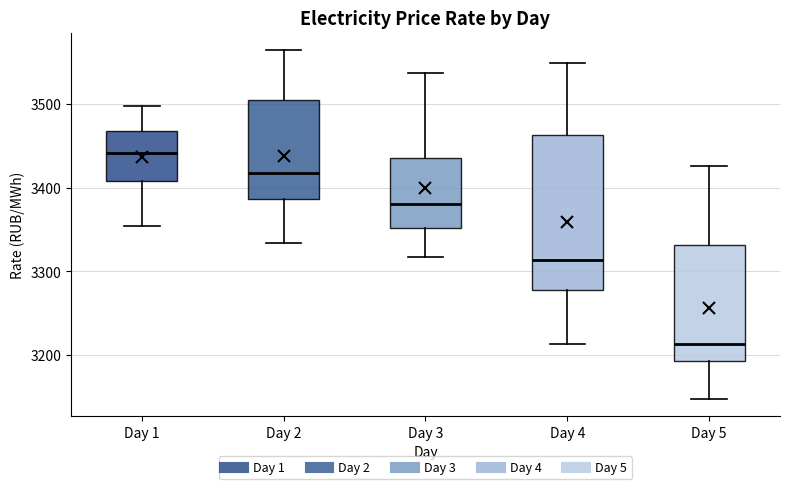

Reading left to right, read every box against the y-axis: the position of its median line, the range the box covers, and the ends of its whiskers. The values are not printed on the chart, so give them approximately, as read against the axis.

Day 1: median 3440, box 3410 to 3470, whiskers 3350 to 3500
Day 2: median 3420, box 3390 to 3510, whiskers 3330 to 3560
Day 3: median 3380, box 3350 to 3440, whiskers 3320 to 3540
Day 4: median 3310, box 3280 to 3460, whiskers 3210 to 3550
Day 5: median 3210, box 3190 to 3330, whiskers 3150 to 3430